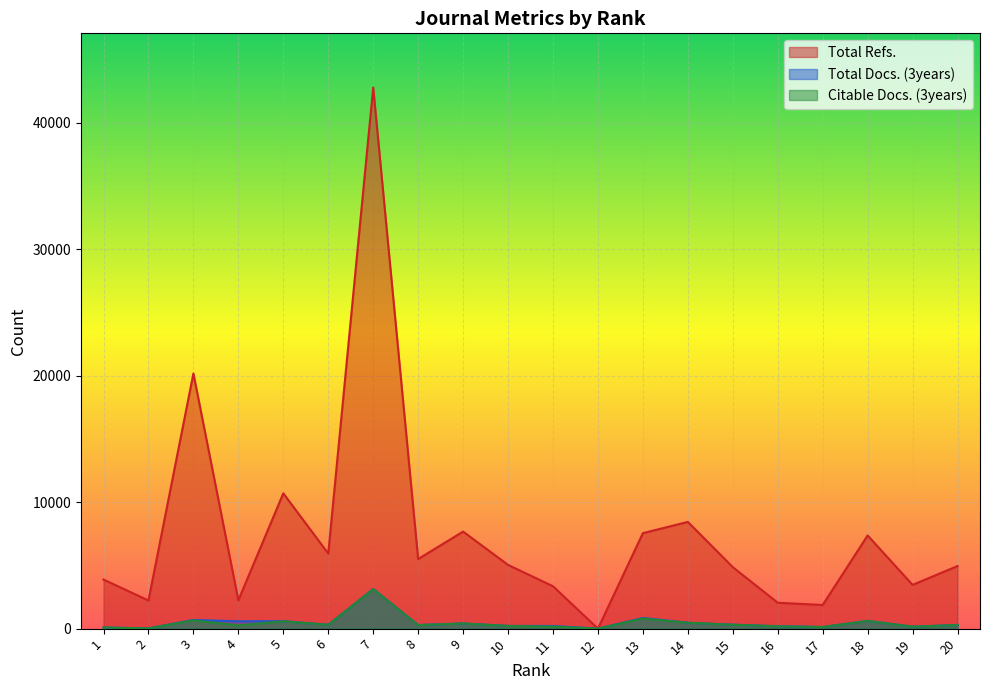

At which category is the sum across all series the highest?

7